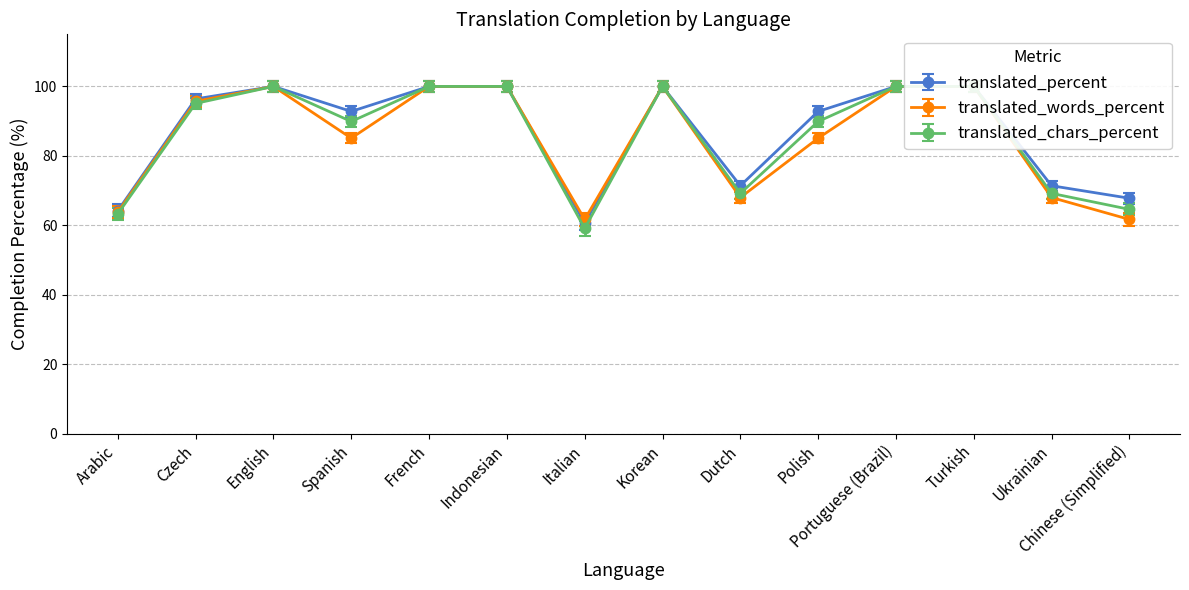

Where is the first local maximum for translated_percent?

English